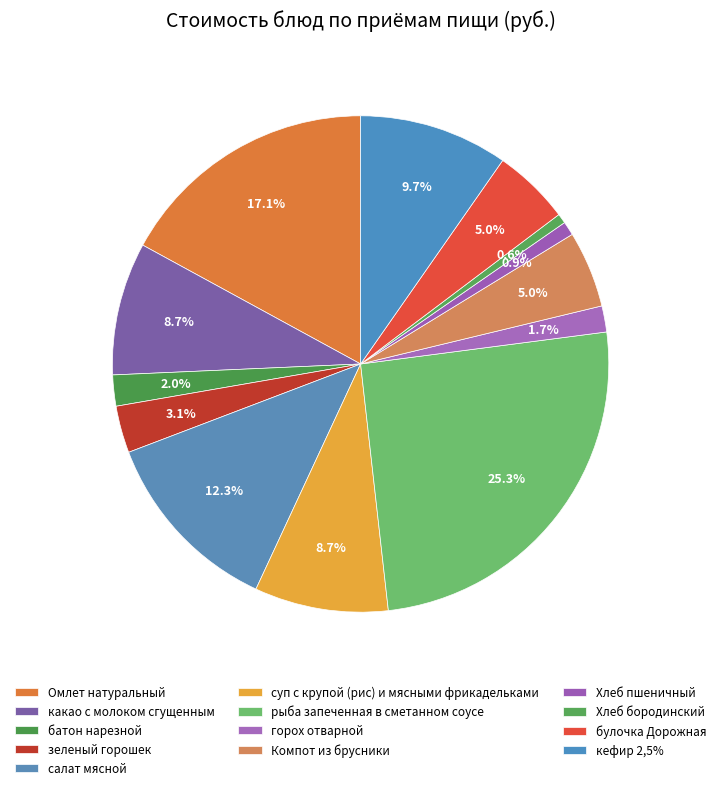

How many segments does this pie chart have?

13